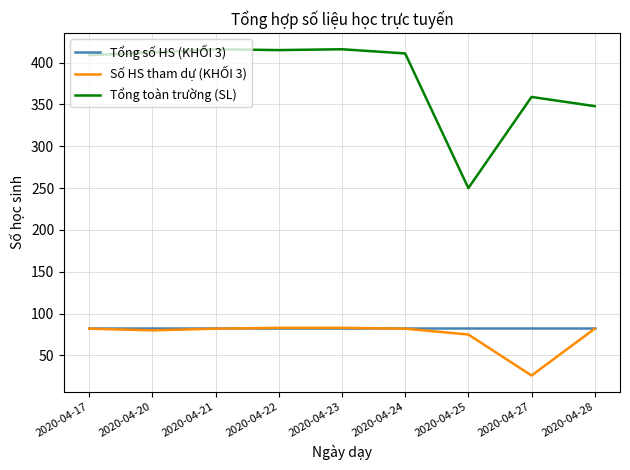

True or false: Tổng số HS (KHỐI 3) has a value of 83 at 2020-04-17.

True